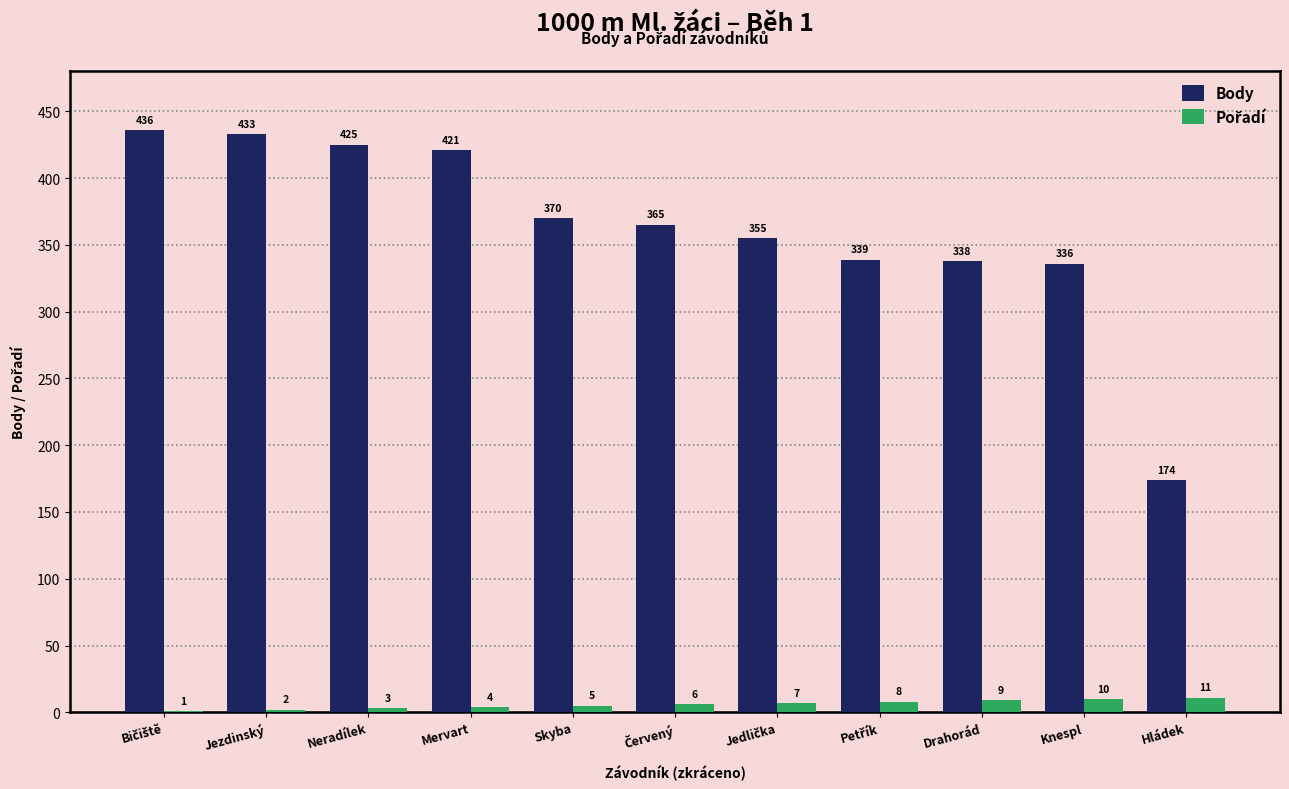

Between Jezdinský and Neradílek, which series saw the biggest shift?

Body